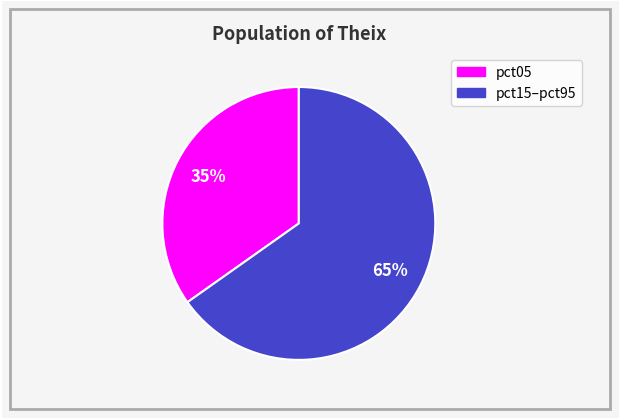

Is there any slice that represents more than half of the pie?

Yes